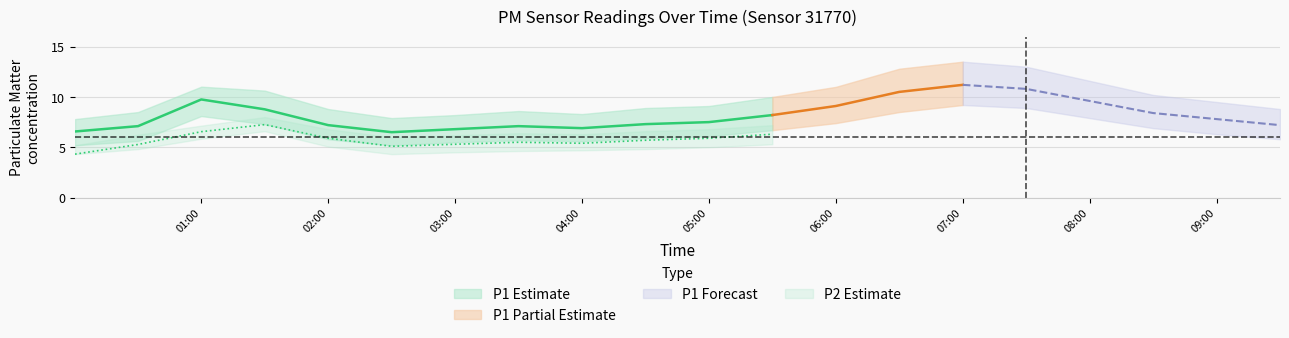

Rank the series by their maximum value, from lowest to highest.

P2_lower, P2, P2_upper, P1_lower, P1, P1_upper